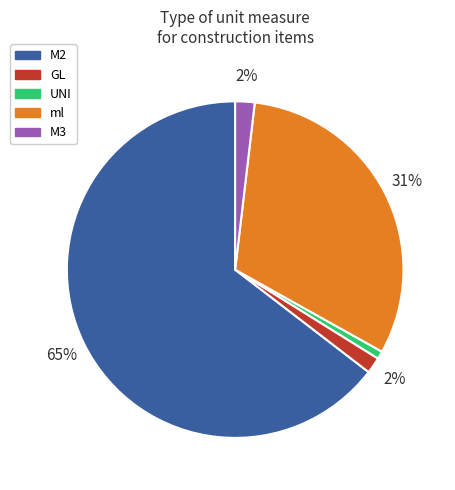

Does any single category account for the majority?

Yes